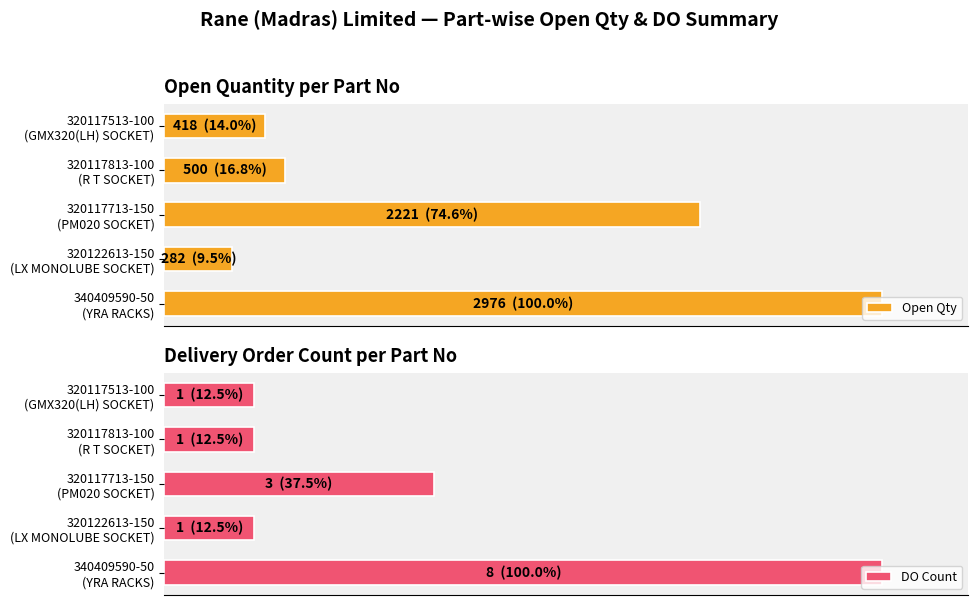

How many series are shown in this chart?

2